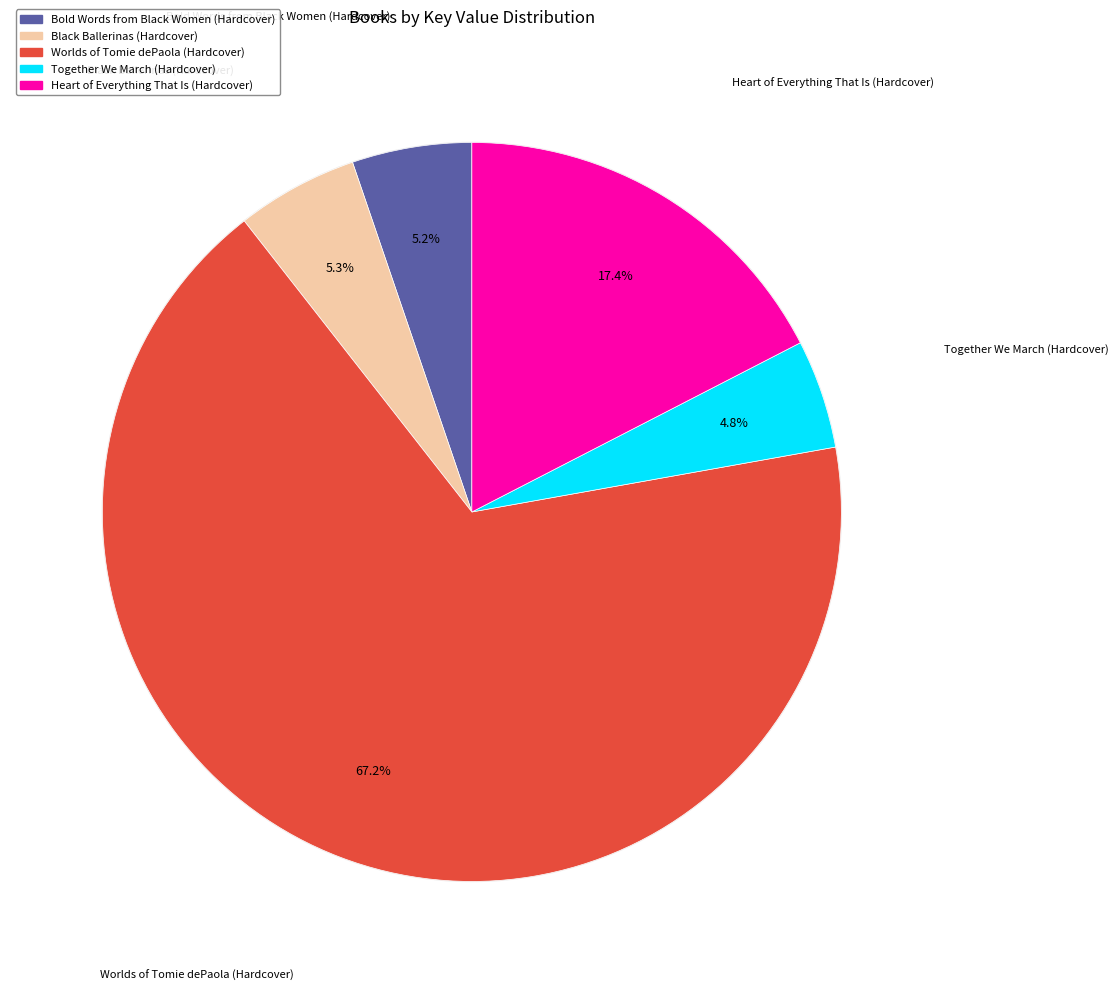

Which slice is the largest?

Worlds of Tomie dePaola (Hardcover)